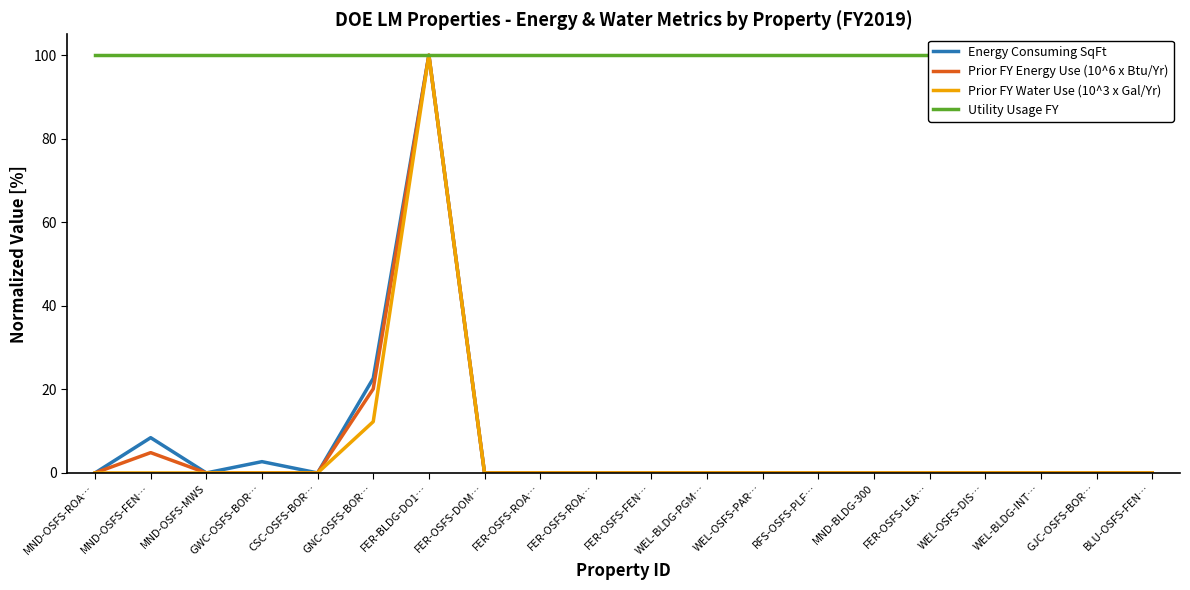

What is the label of the 7th point from the left?

FER-BLDG-DO1…